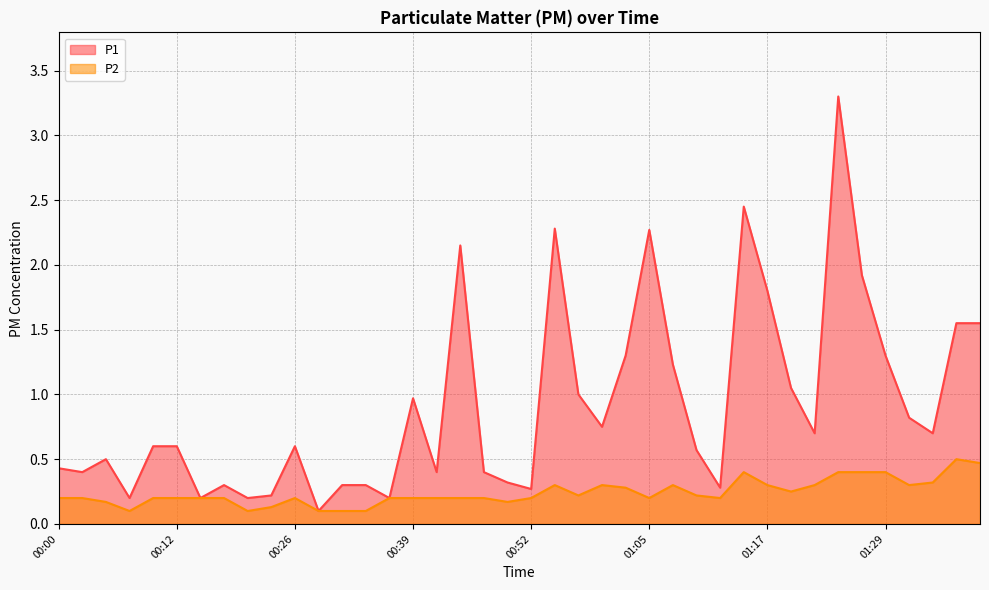

What is the sum of all P1 values?

36.5